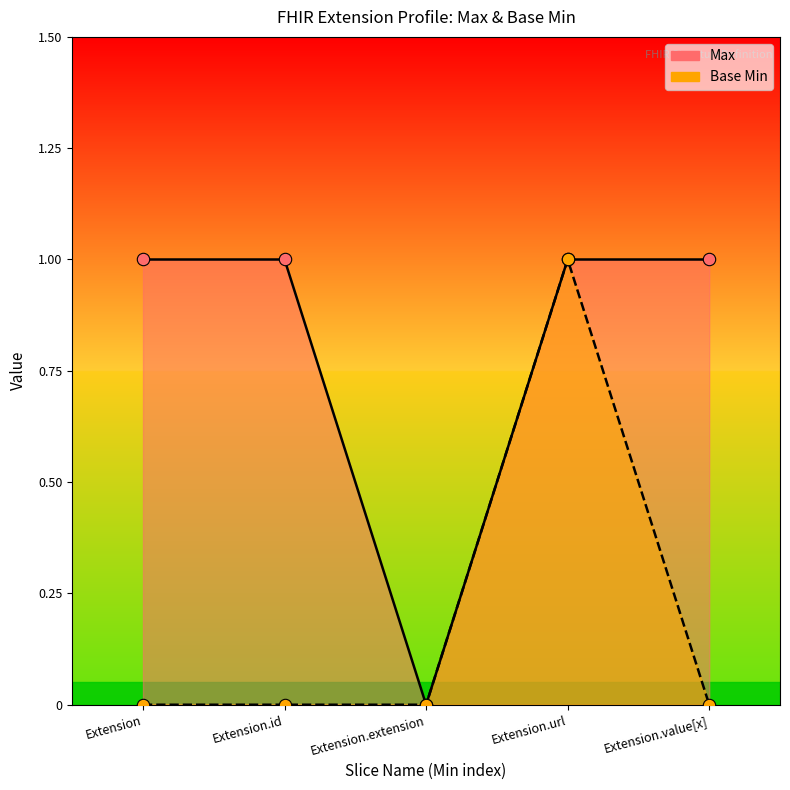

Which series contains the highest Y value?

Max